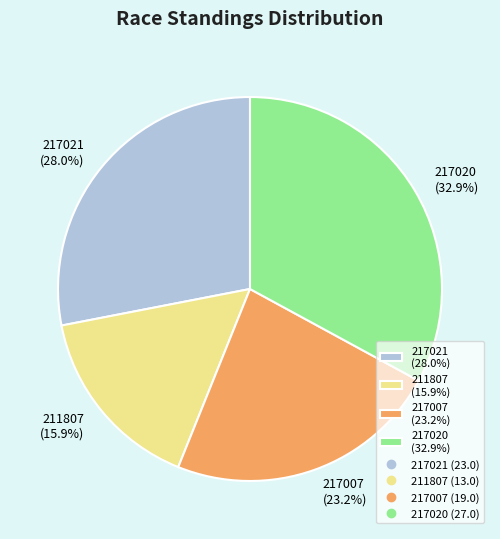

What percentage is NOT represented by 211807?

84.1%